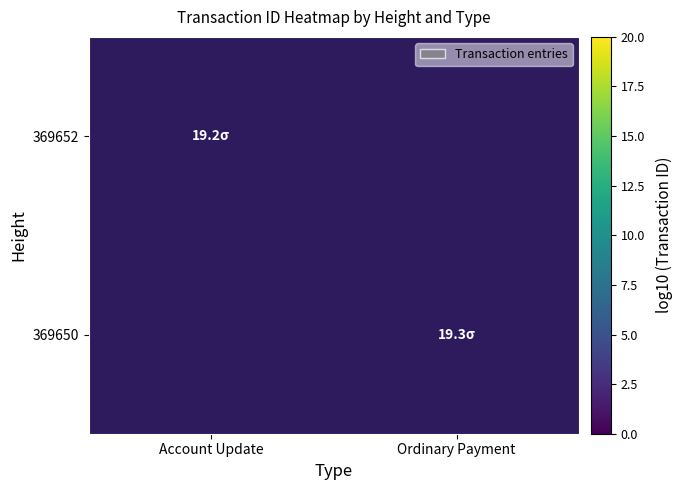

True or false: 369650 has a value of 19.3 at Ordinary Payment.

True